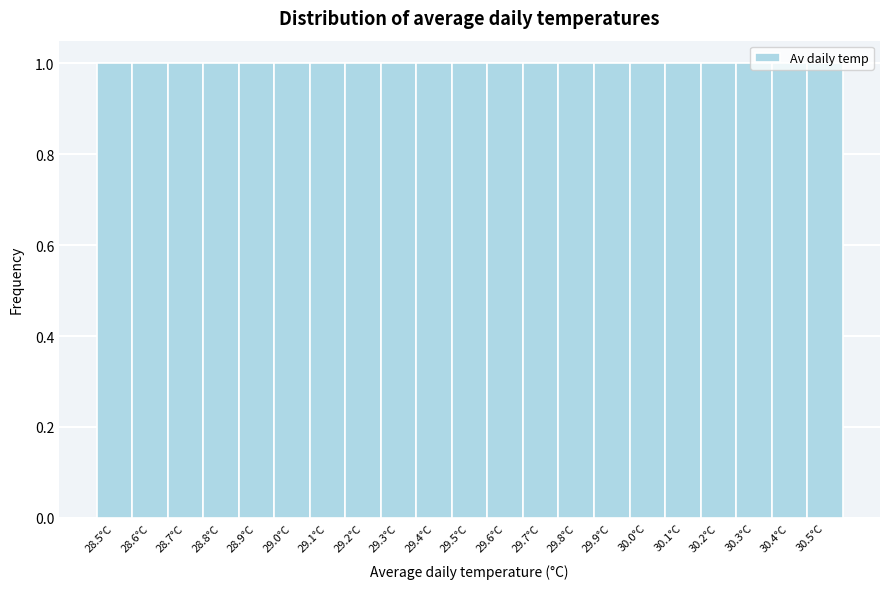

Reading left to right, transcribe this chart: for each bar, give the range it covers on the x-axis and its height. The values are not printed on the chart, so give them approximately, as read against the axis.

28.45 to 28.55: 1
28.55 to 28.65: 1
28.65 to 28.75: 1
28.75 to 28.85: 1
28.85 to 28.95: 1
28.95 to 29.05: 1
29.05 to 29.15: 1
29.15 to 29.25: 1
29.25 to 29.35: 1
29.35 to 29.45: 1
29.45 to 29.55: 1
29.55 to 29.65: 1
29.65 to 29.75: 1
29.75 to 29.85: 1
29.85 to 29.95: 1
29.95 to 30.05: 1
30.05 to 30.15: 1
30.15 to 30.25: 1
30.25 to 30.35: 1
30.35 to 30.45: 1
30.45 to 30.55: 1